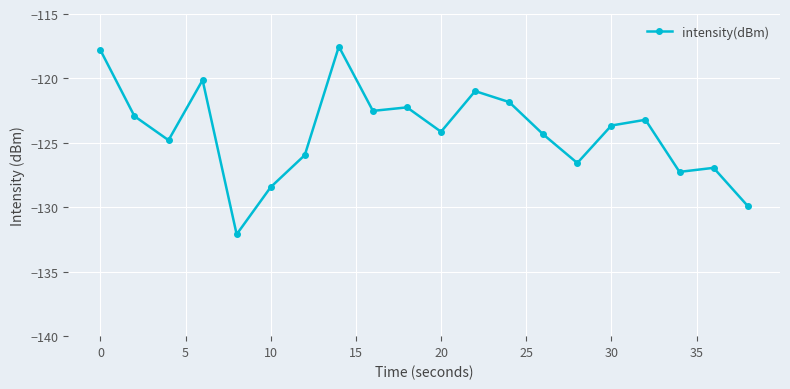

What is the value of the 15th point from the left?

-126.6